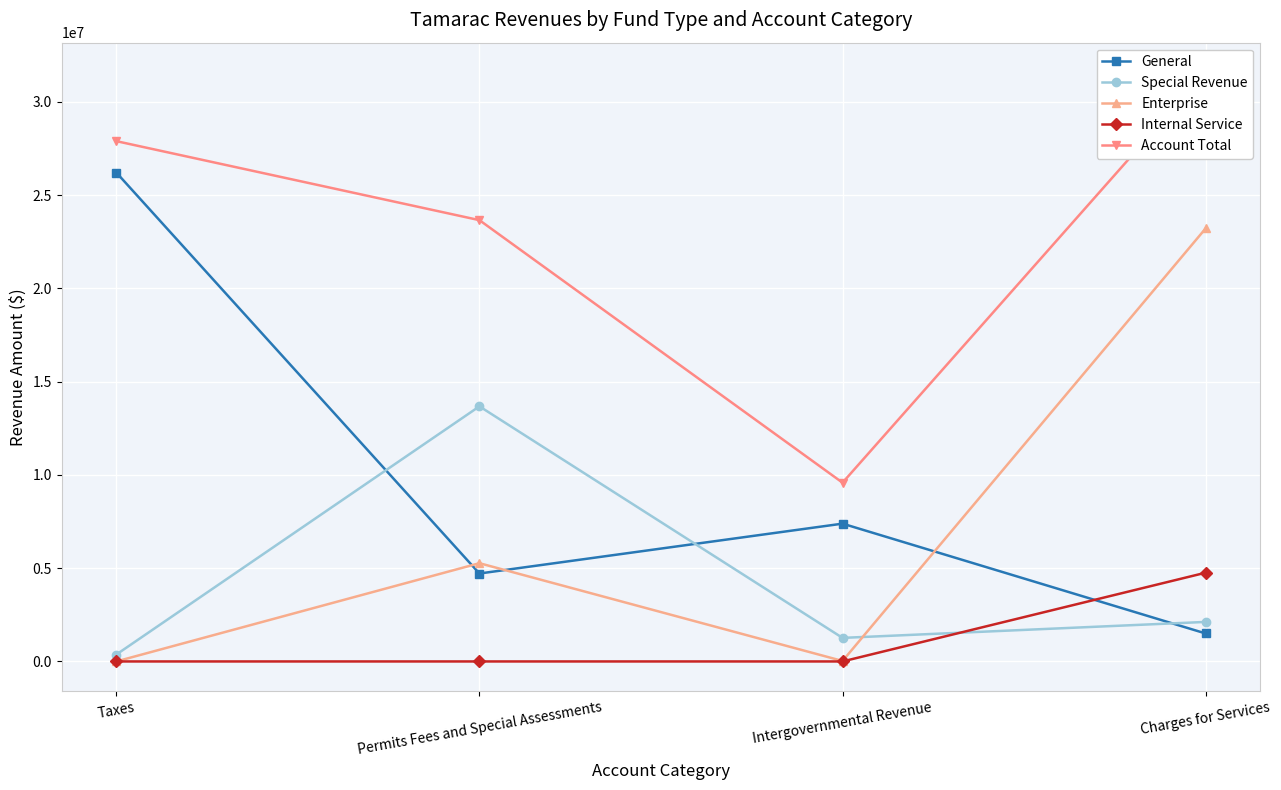

What position from the right is Taxes?

4